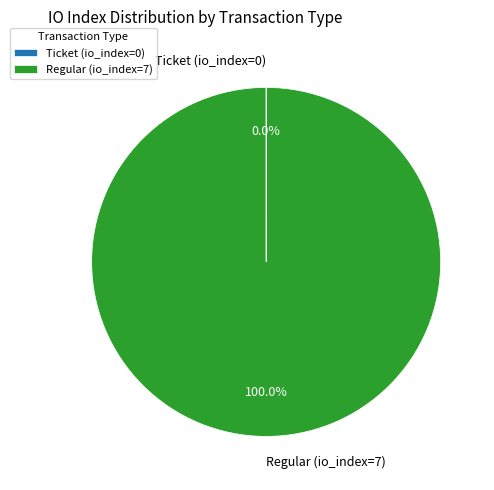

Is there a majority slice in this chart?

Yes